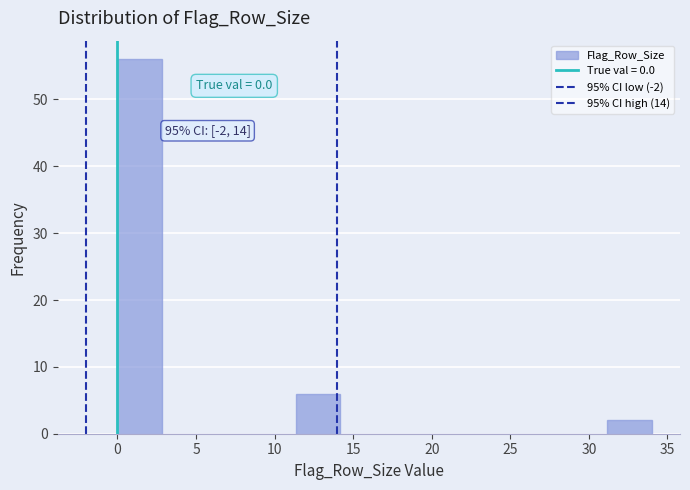

Which range on the x-axis has the tallest bar?

0.0 to 3.0